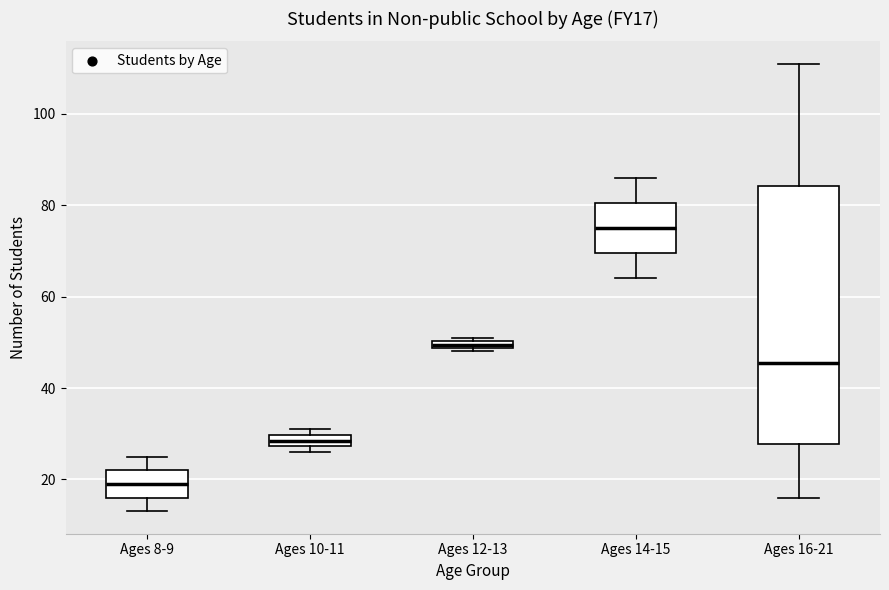

Where is the upper edge of the box for Ages 16-21 on the y-axis? The values are not printed on the chart, so give them approximately, as read against the axis.

84